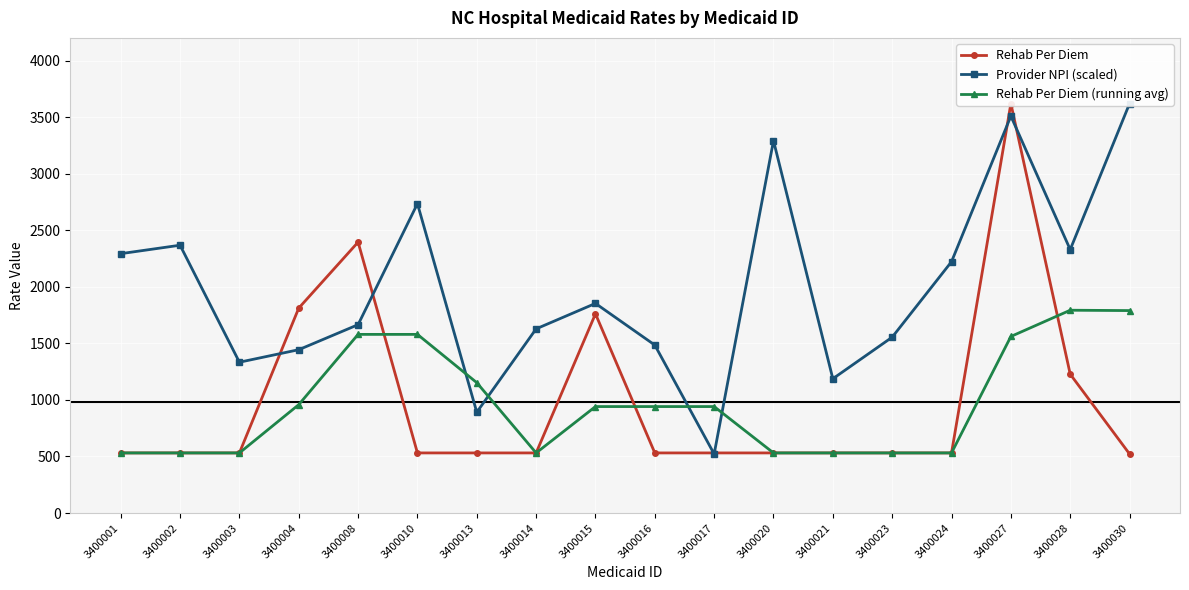

At which category does Rehab Per Diem reach its first local valley?

3400003